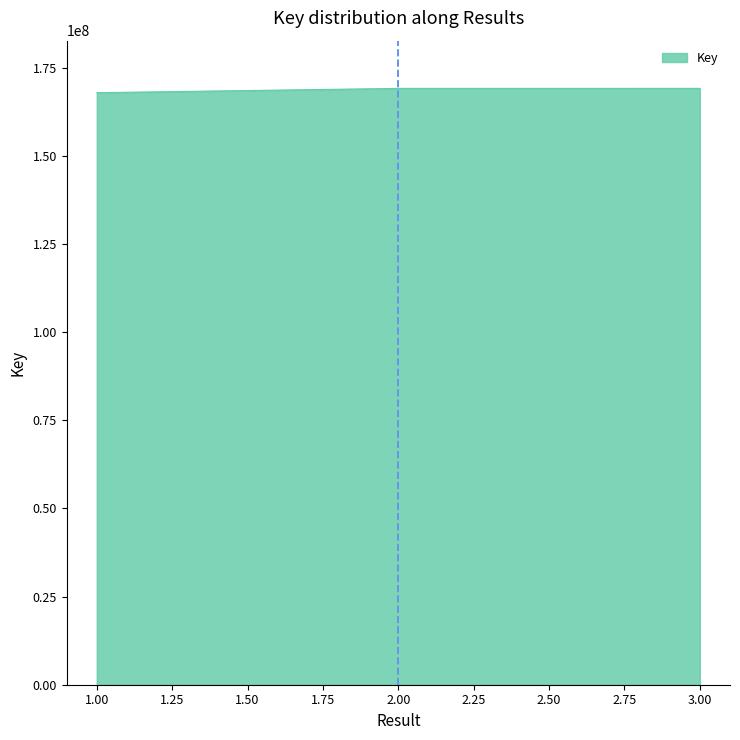

How many categories are shown in the chart?

3